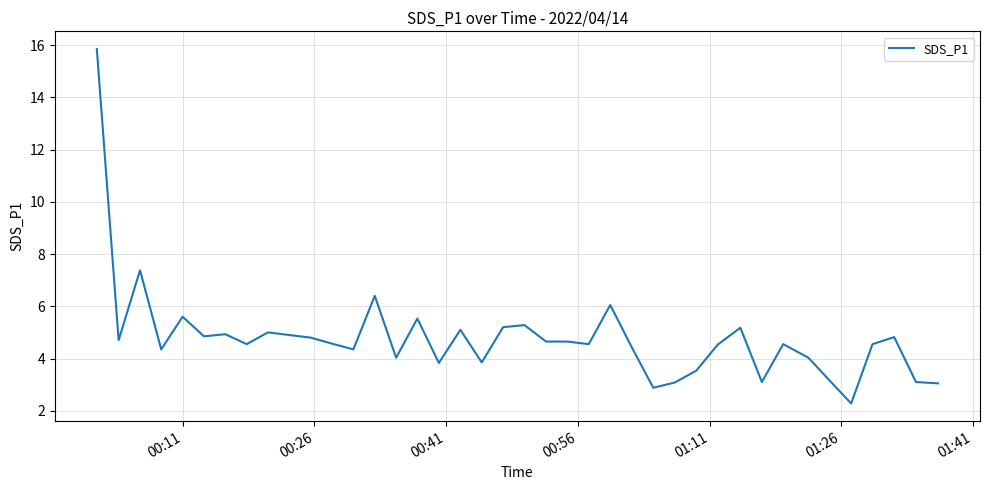

What is the difference between the maximum and minimum values?

13.6